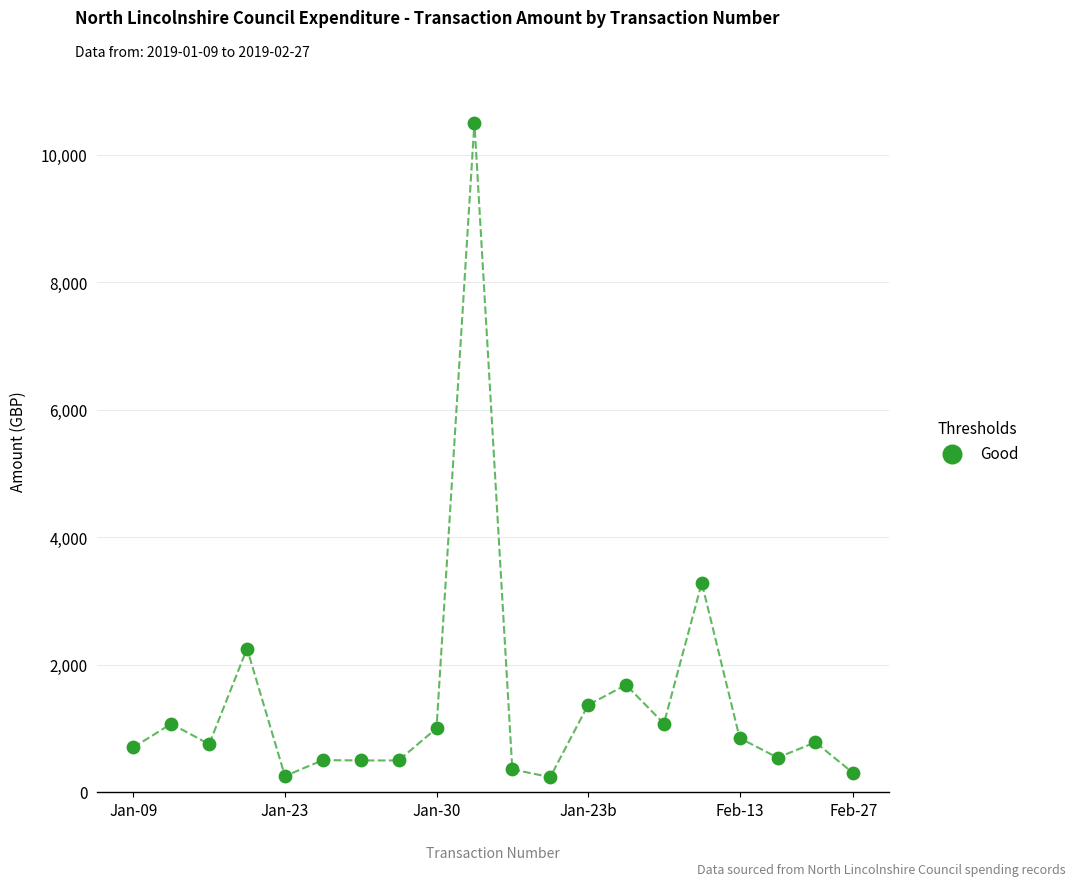

What Y value in the scatter plot is closest to 5366?

3280.0